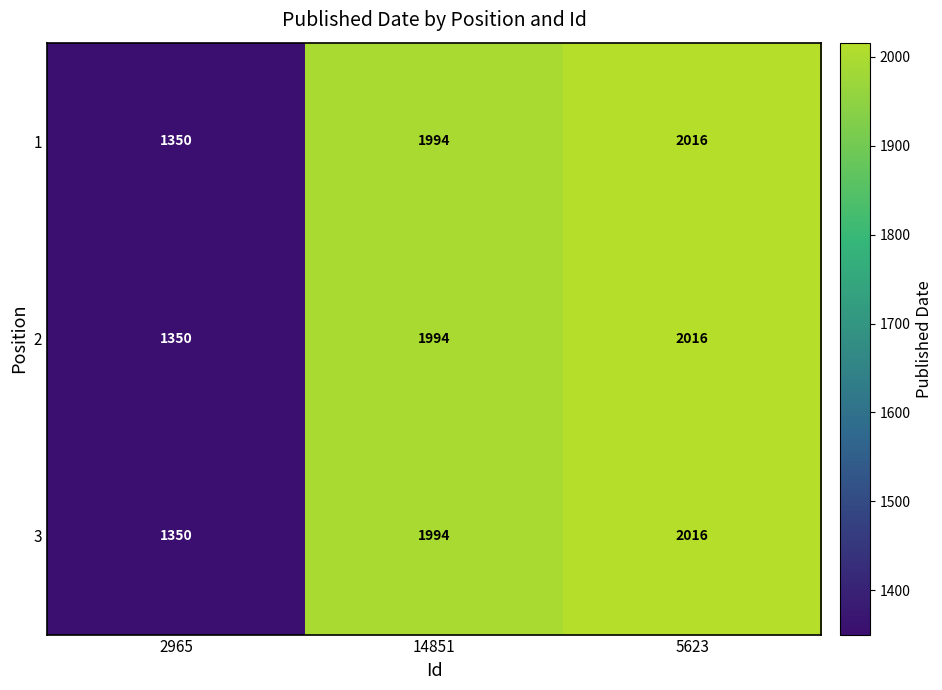

Count the number of categories in the chart.

3